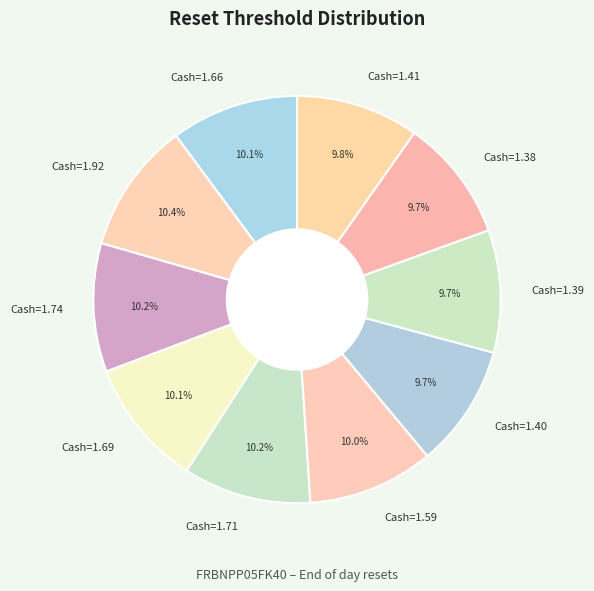

To the nearest percent, what is the difference between the largest and smallest slice percentages?

1%